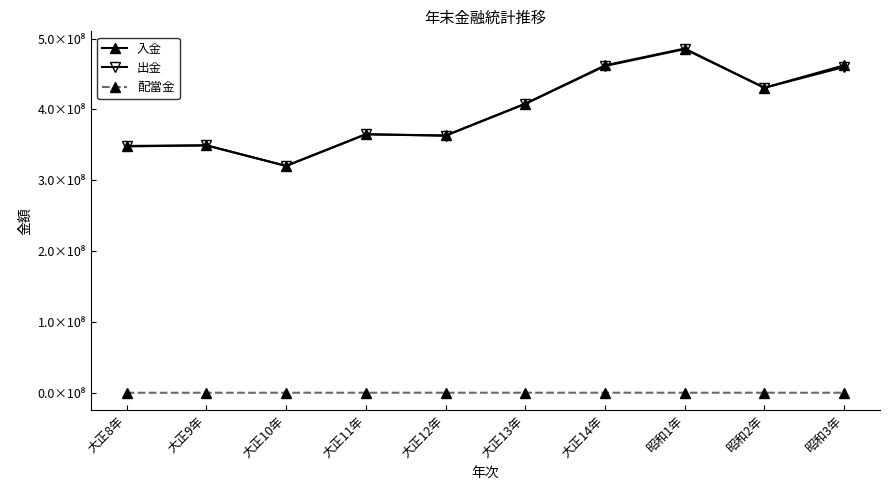

What is the minimum value for 配當金?

61154